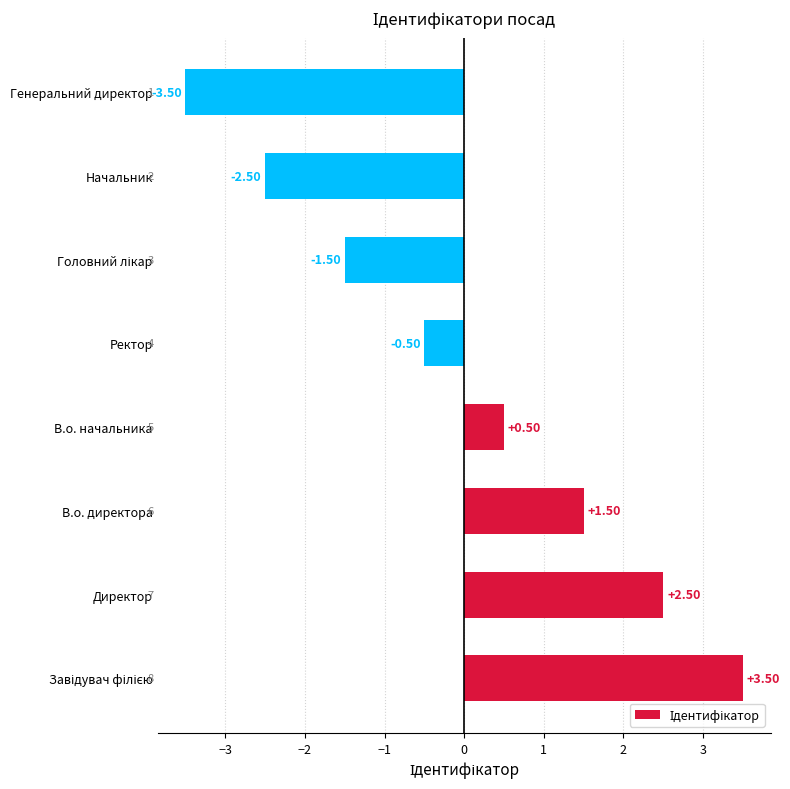

What is the difference between the second highest and minimum values?

6.0